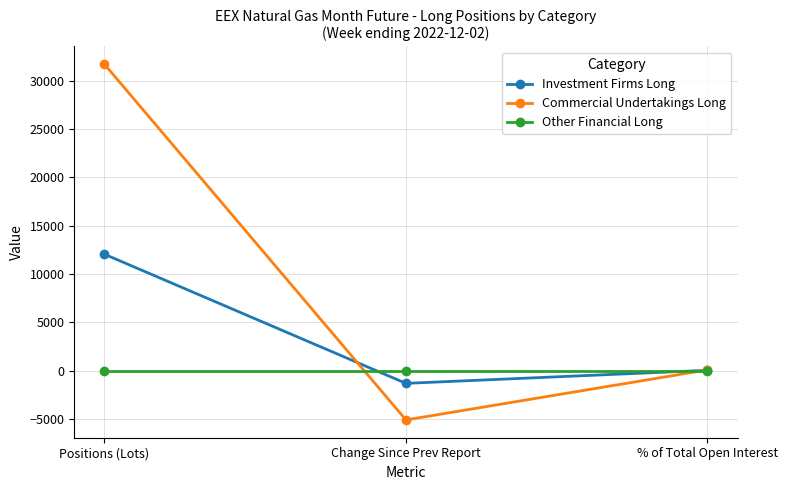

What is the label of the 1st point from the left?

Positions (Lots)